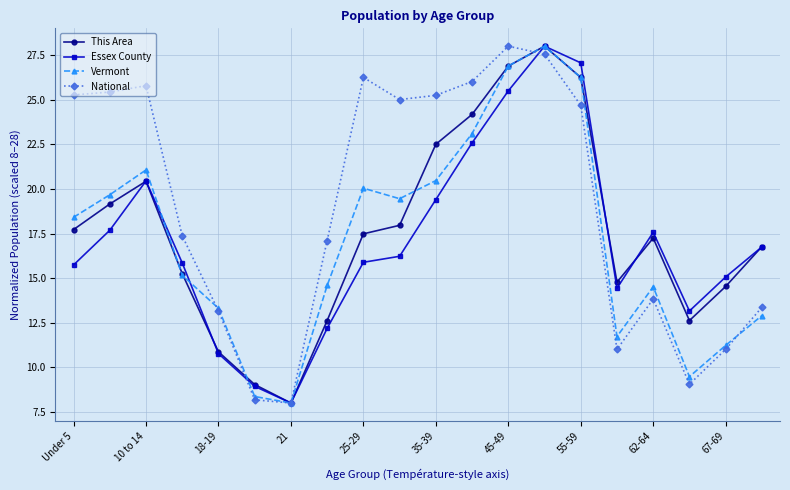

What is the value of the Essex County point at the 8th from the left?

12.2